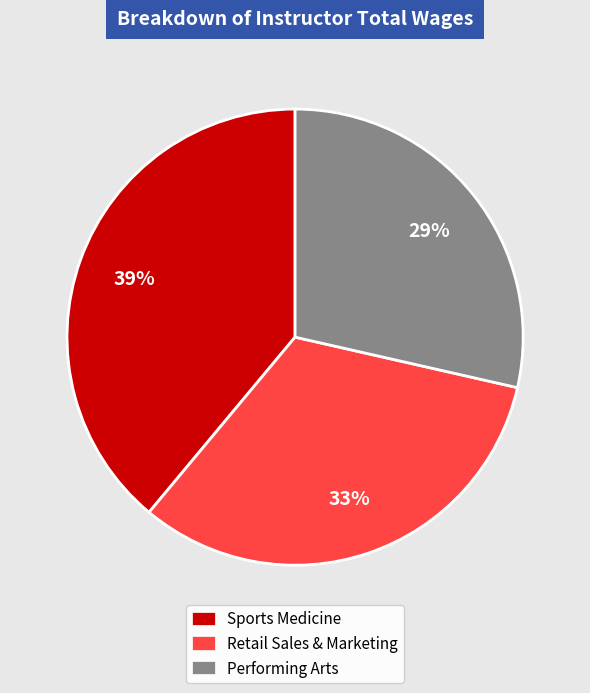

Combined, do Sports Medicine and Performing Arts account for over 50%?

Yes